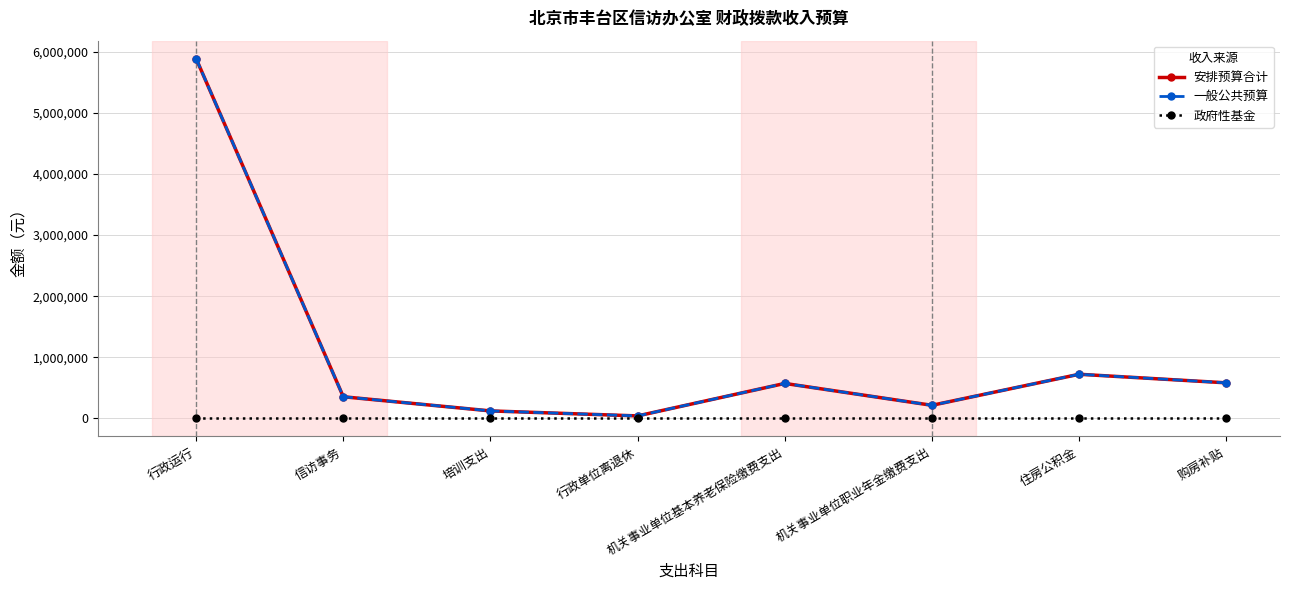

Does the chart have visible grid lines?

Yes